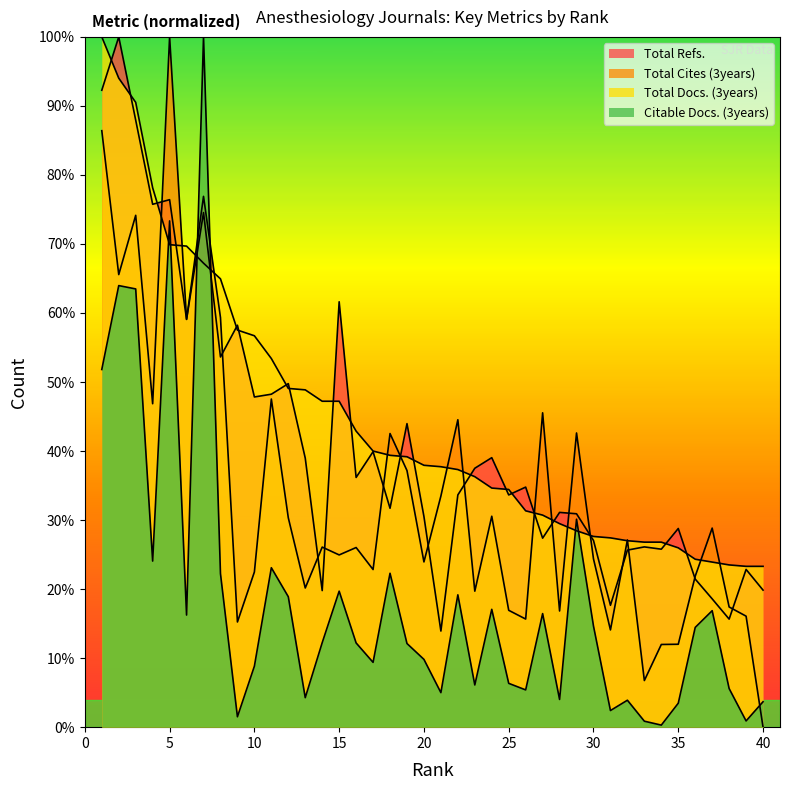

Reading left to right, extract all data points from this chart.

Total Refs.: 1=92.3	2=100.0	3=87.9	4=75.7	5=76.4	6=59.1	7=74.6	8=53.6	9=58.2	10=47.8	11=48.2	12=49.8	13=39.0	14=19.8	15=61.6	16=36.2	17=39.9	18=31.7	19=44.0	20=30.5	21=13.9	22=33.6	23=37.5	24=39.0	25=33.6	26=34.8	27=27.4	28=31.1	29=30.9	30=27.0	31=17.7	32=25.6	33=26.1	34=25.8	35=28.8	36=21.5	37=18.6	38=15.7	39=22.9	40=19.9
Total Cites (3years): 1=86.4	2=65.6	3=74.1	4=46.9	5=100.0	6=59.1	7=76.9	8=59.3	9=15.2	10=22.5	11=47.5	12=30.3	13=20.2	14=26.1	15=25.0	16=26.0	17=22.8	18=42.5	19=37.2	20=23.9	21=33.5	22=44.5	23=19.7	24=30.6	25=16.9	26=15.7	27=45.5	28=16.8	29=42.6	30=24.4	31=14.1	32=27.1	33=6.8	34=12.0	35=12.0	36=21.9	37=28.8	38=17.4	39=16.1	40=0.0
Total Docs. (3years): 1=100.0	2=94.0	3=90.5	4=78.1	5=69.9	6=69.7	7=67.2	8=64.9	9=57.5	10=56.7	11=53.4	12=49.1	13=48.9	14=47.2	15=47.2	16=42.9	17=40.0	18=39.4	19=39.2	20=37.9	21=37.7	22=37.3	23=36.3	24=34.6	25=34.4	26=31.3	27=30.7	28=29.5	29=28.5	30=27.6	31=27.4	32=27.0	33=26.8	34=26.8	35=26.0	36=24.3	37=23.9	38=23.5	39=23.3	40=23.3
Citable Docs. (3years): 1=51.8	2=64.0	3=63.5	4=24.1	5=73.3	6=16.2	7=100.0	8=22.2	9=1.5	10=8.8	11=23.1	12=18.9	13=4.3	14=12.2	15=19.7	16=12.2	17=9.4	18=22.3	19=12.1	20=9.8	21=5.0	22=19.2	23=6.1	24=17.1	25=6.3	26=5.4	27=16.5	28=4.0	29=30.1	30=14.6	31=2.4	32=3.9	33=0.9	34=0.3	35=3.5	36=14.5	37=16.9	38=5.6	39=0.9	40=3.7